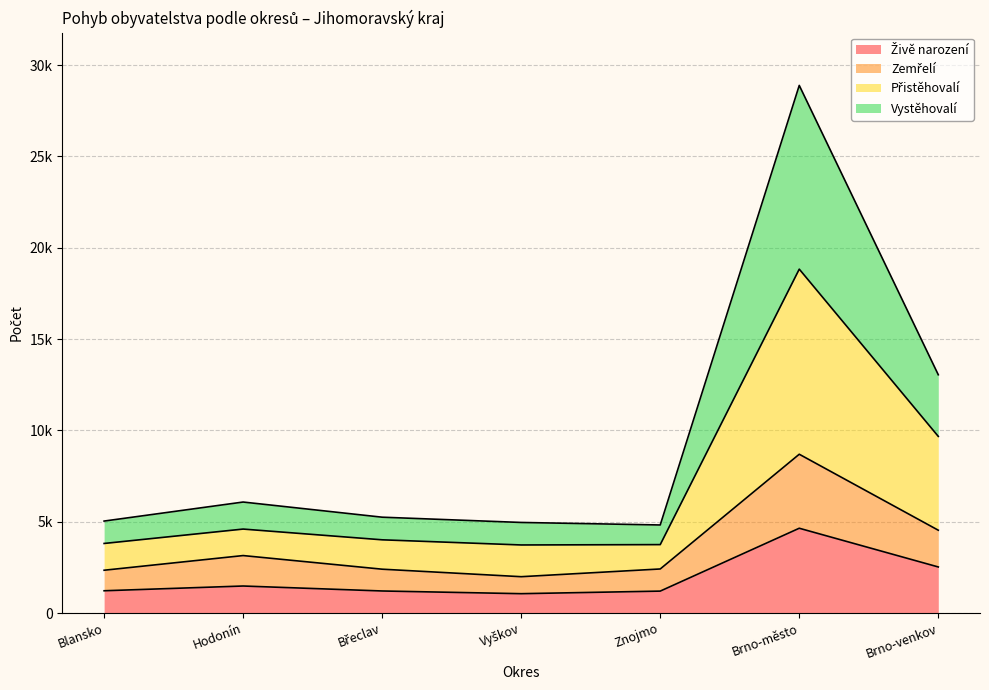

True or false: Přistěhovalí and Živě narození cross at least once.

False